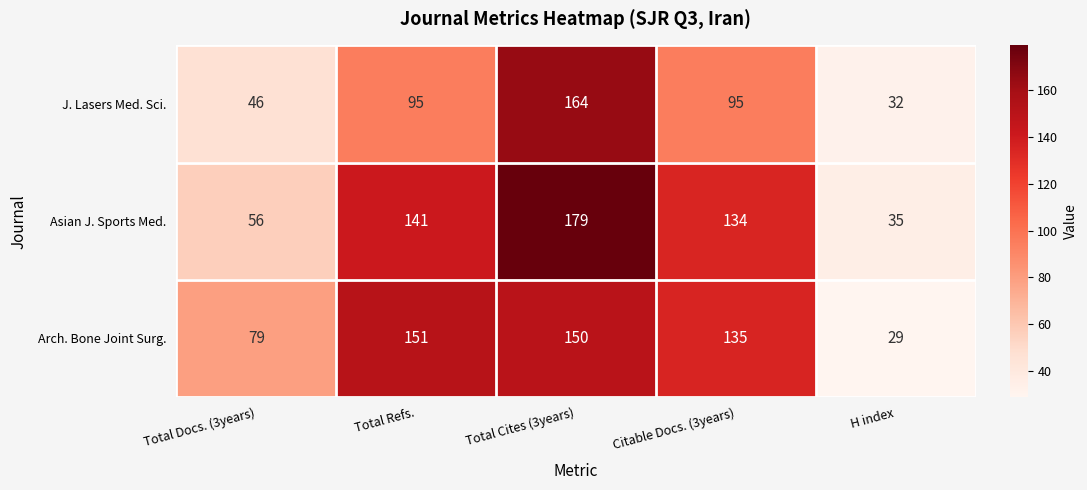

Reading left to right, transcribe all the data shown in this chart.

J. Lasers Med. Sci.: 46	95	164	95	32
Asian J. Sports Med.: 56	141	179	134	35
Arch. Bone Joint Surg.: 79	151	150	135	29